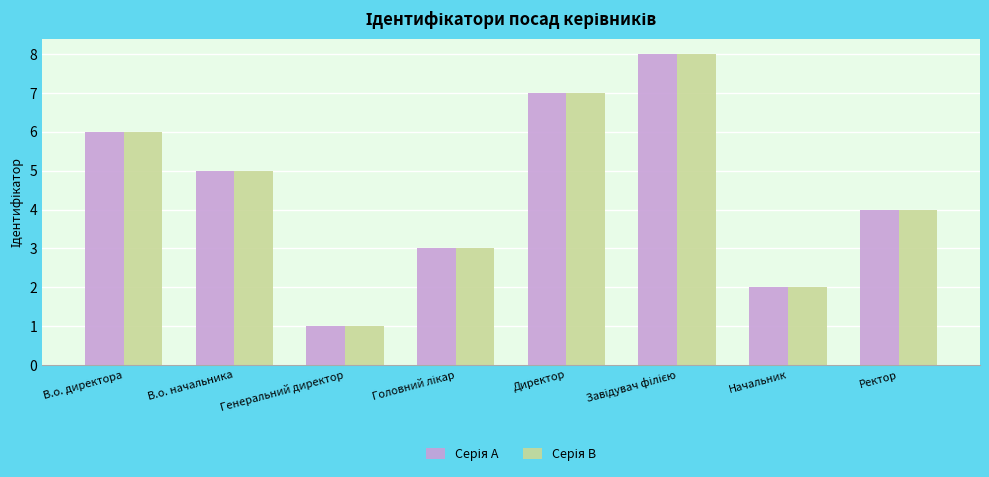

What is the maximum value shown in the chart?

8